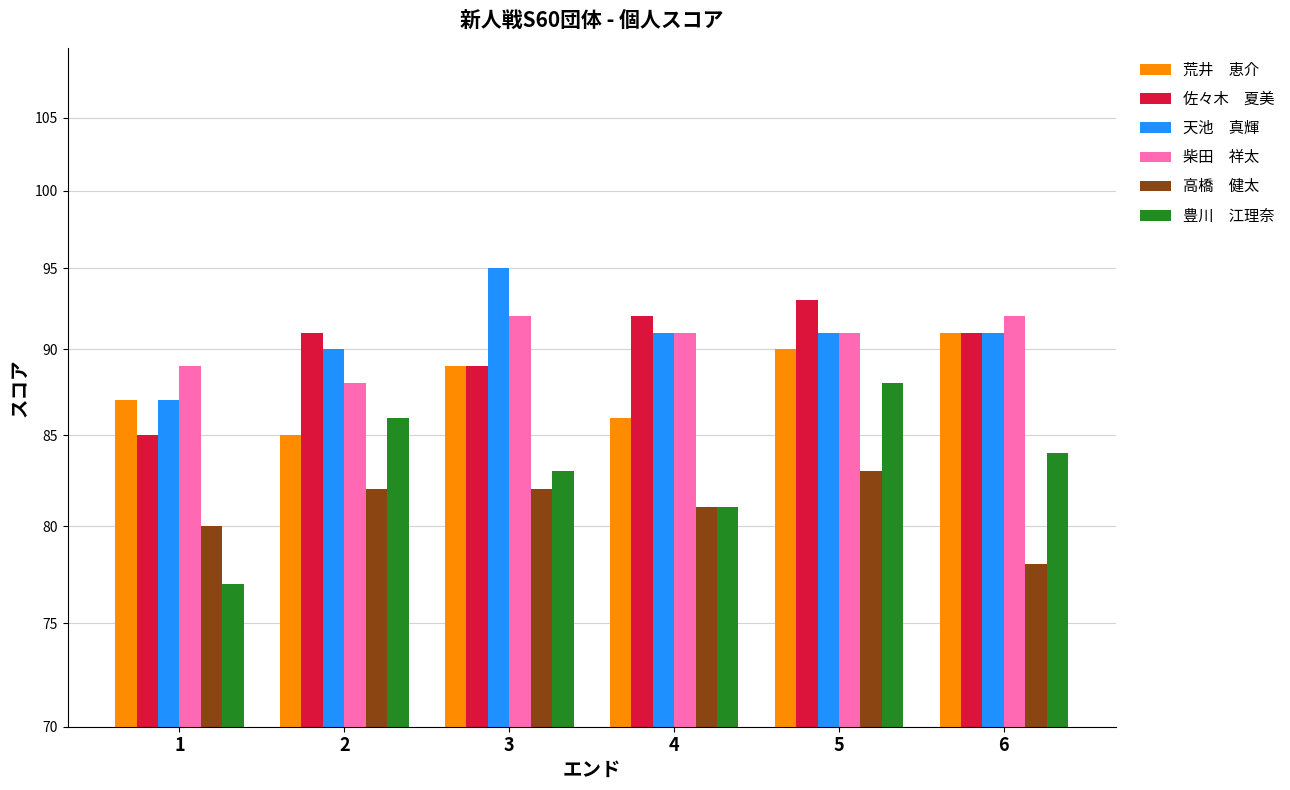

What is the total value across all series at 4?

522